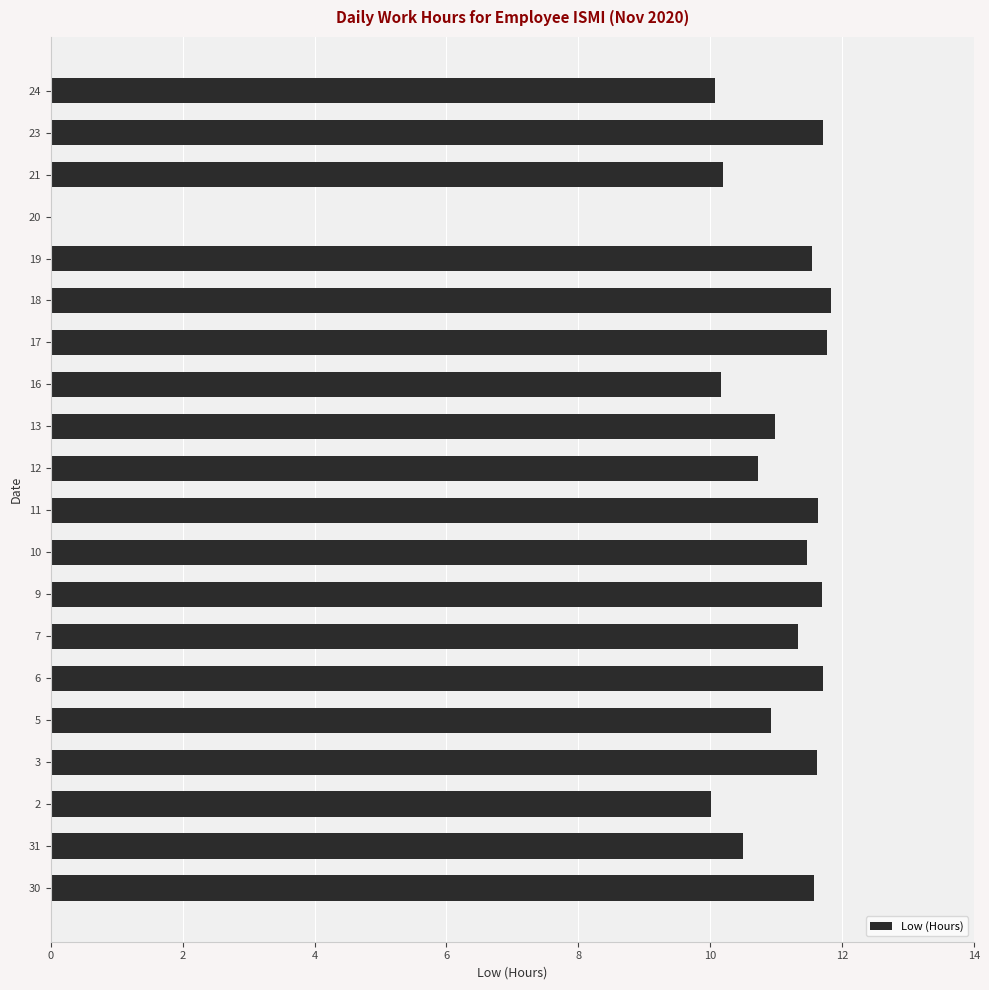

What is the average value?

10.6